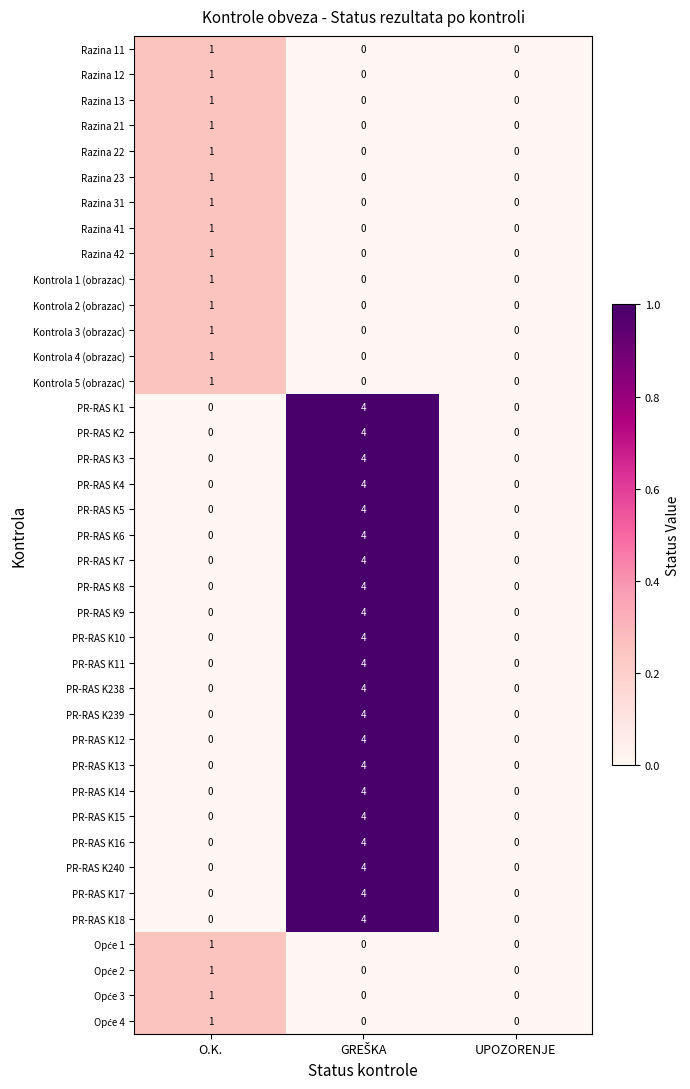

What is the maximum value shown in the chart?

4